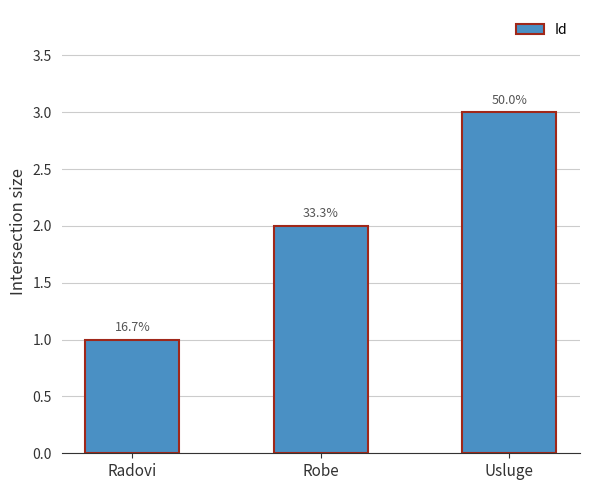

Does the chart contain any negative values?

No